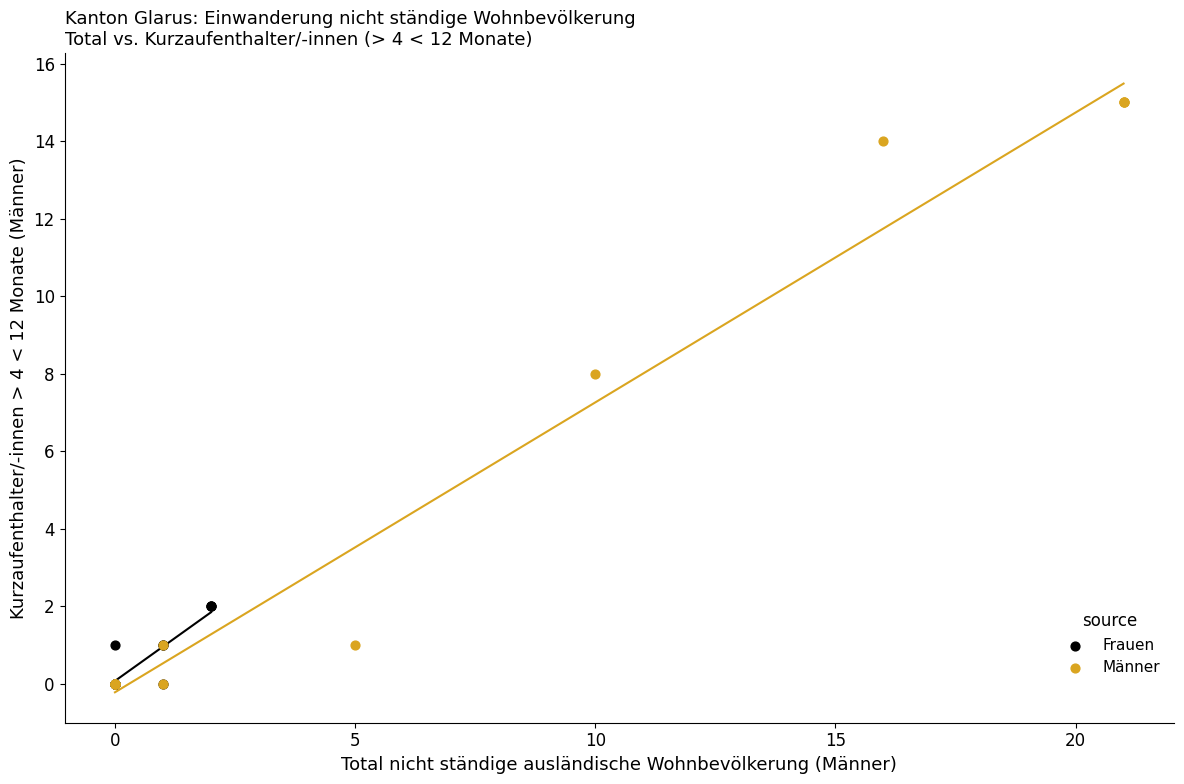

What are all the series names shown in the legend?

Frauen, Männer